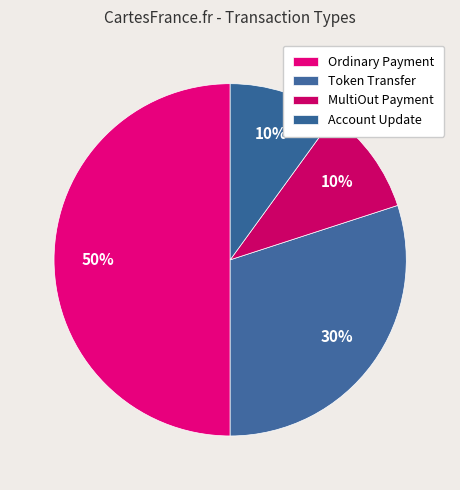

To the nearest percent, what is the average slice percentage?

25%